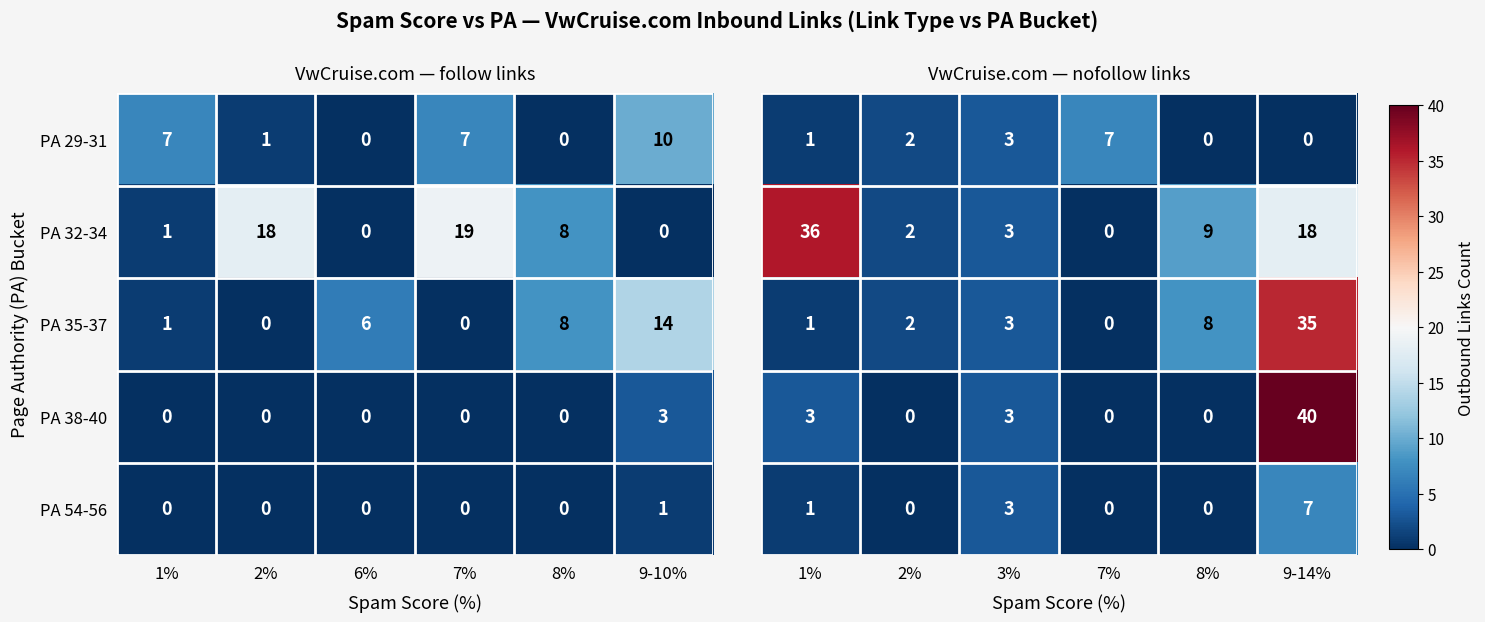

How many PA 38-40 values are between 0 and 1?

5